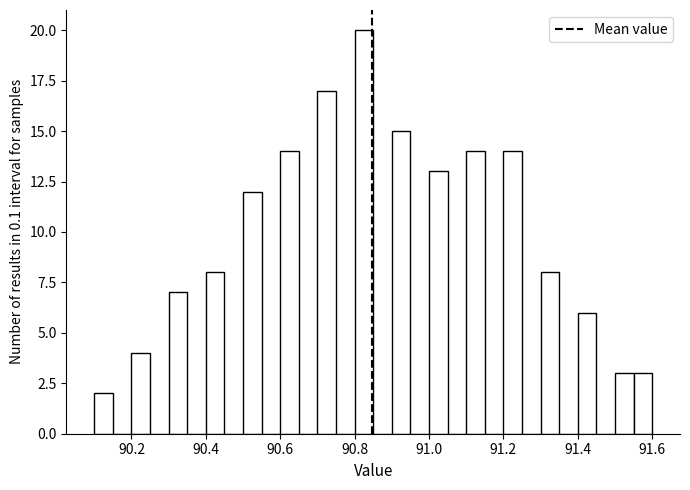

Read against the x-axis, roughly where is the centre of the tallest bar?

90.82